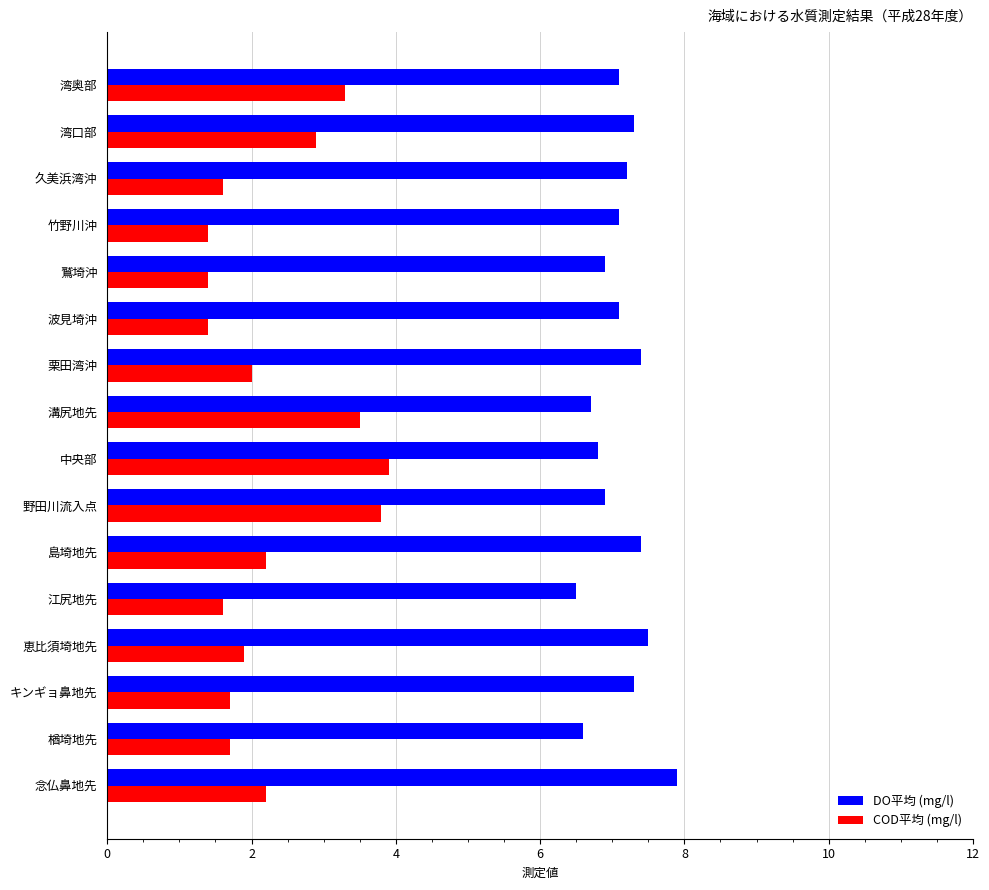

Which series has the largest range (max minus min)?

COD平均 (mg/l)